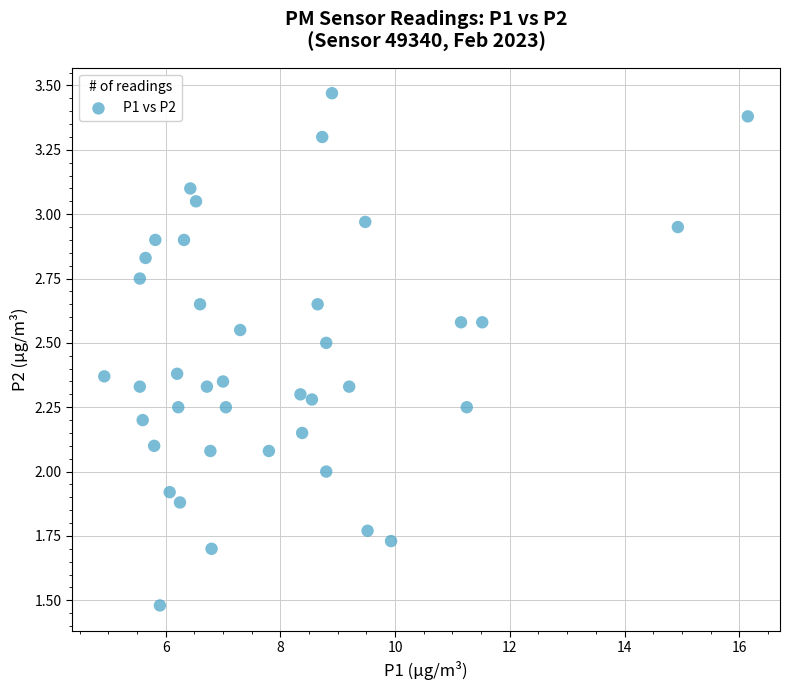

What is the range of Y values (max minus min)?

2.0